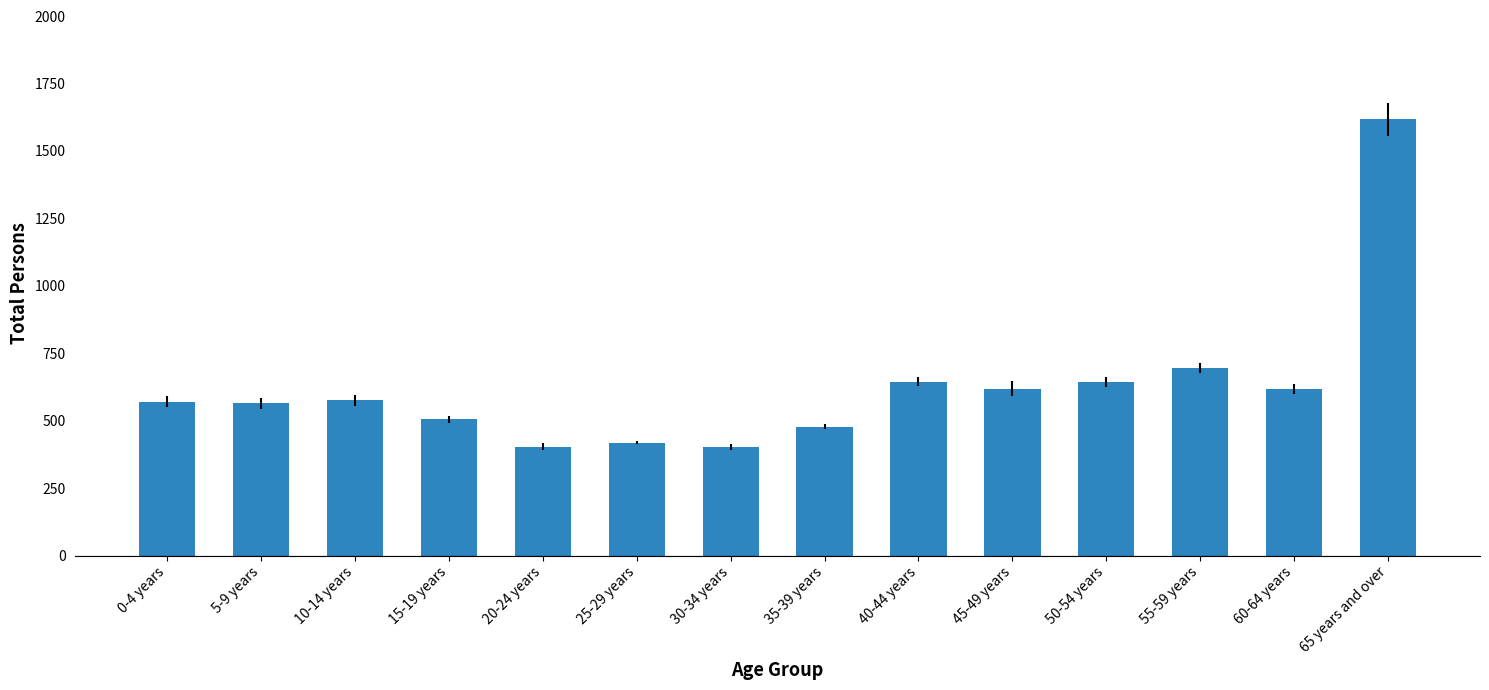

Which has a higher value, 45-49 years or 30-34 years?

45-49 years